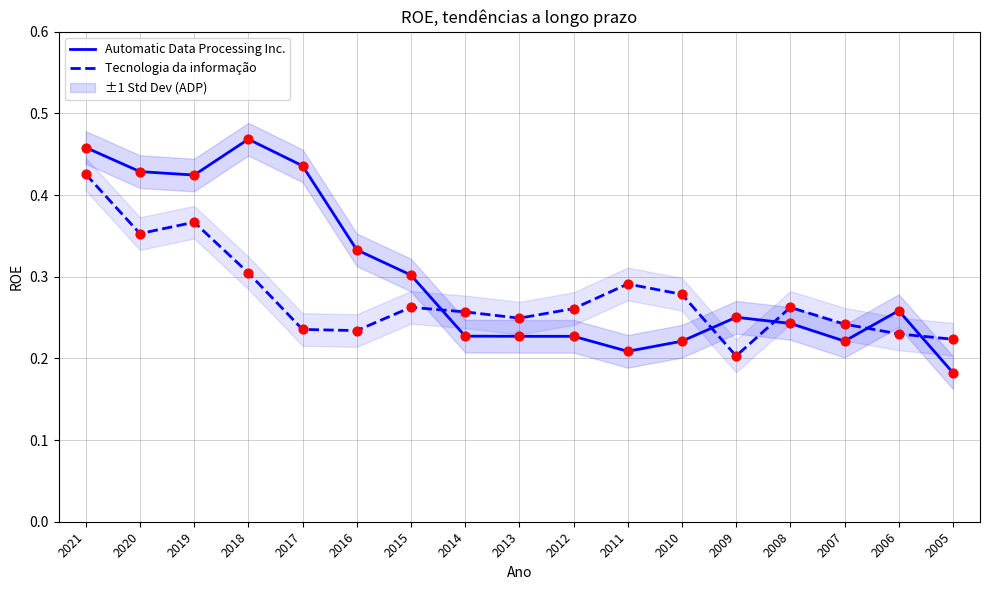

Is the value of Tecnologia da informação at 2009 greater than the value of Automatic Data Processing Inc. at 2006?

No